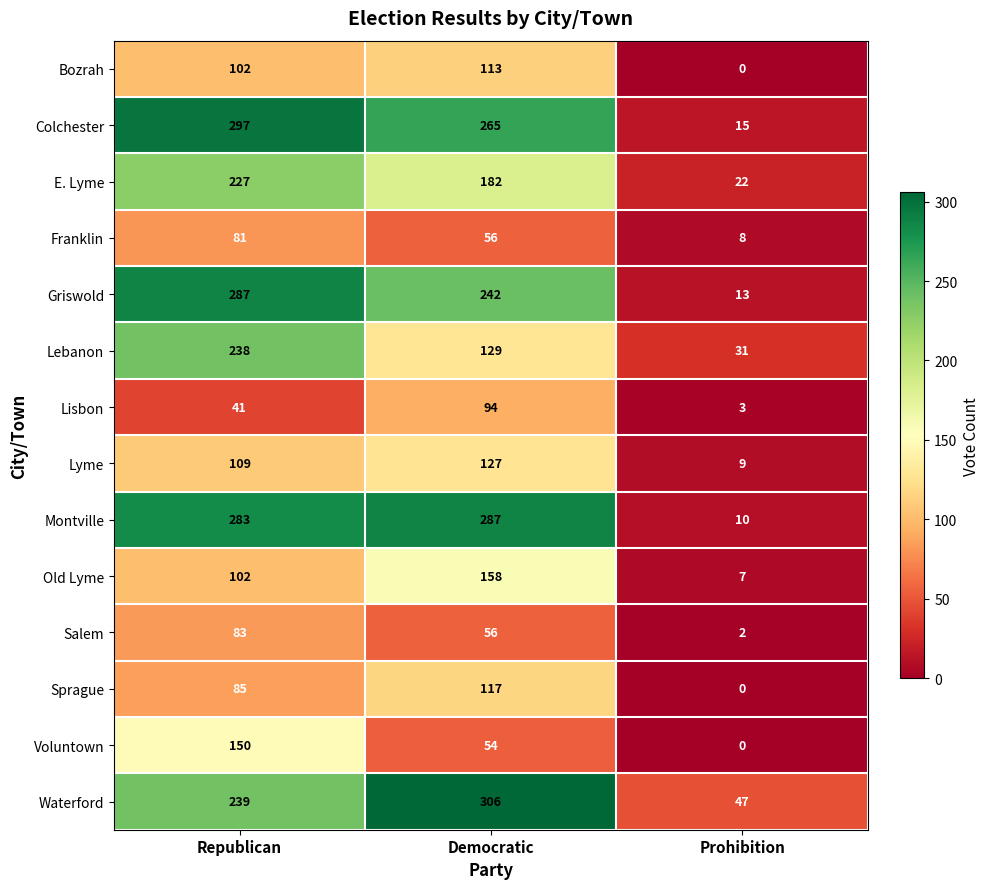

At which category is the sum across all series the highest?

Republican